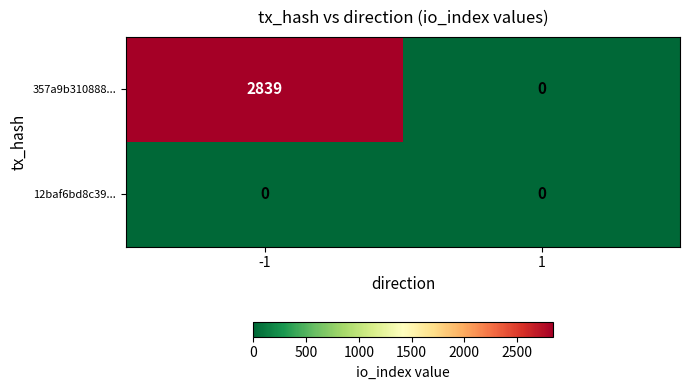

What is the maximum value shown in the chart?

2839